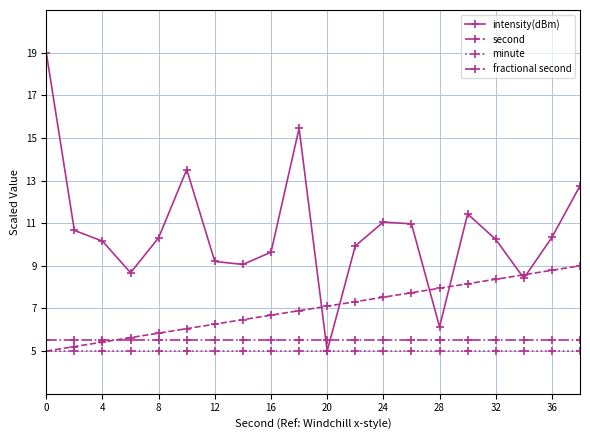

Which series has the largest range (max minus min)?

intensity(dBm)